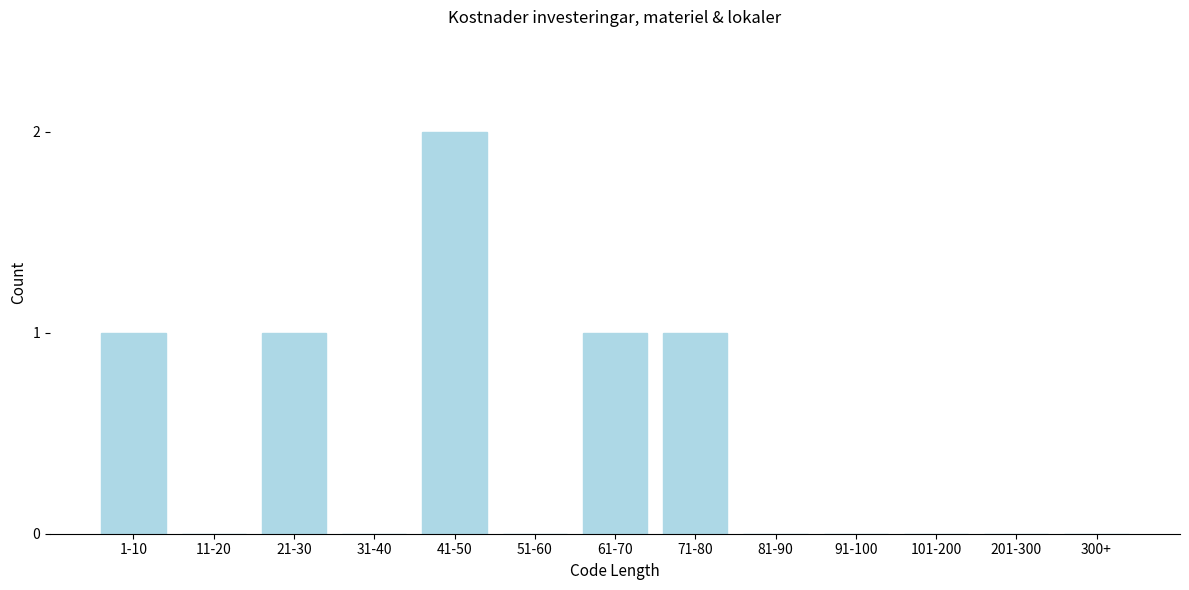

Reading left to right, list all the values displayed in this chart.

1-10=1	11-20=0	21-30=1	31-40=0	41-50=2	51-60=0	61-70=1	71-80=1	81-90=0	91-100=0	101-200=0	201-300=0	300+=0